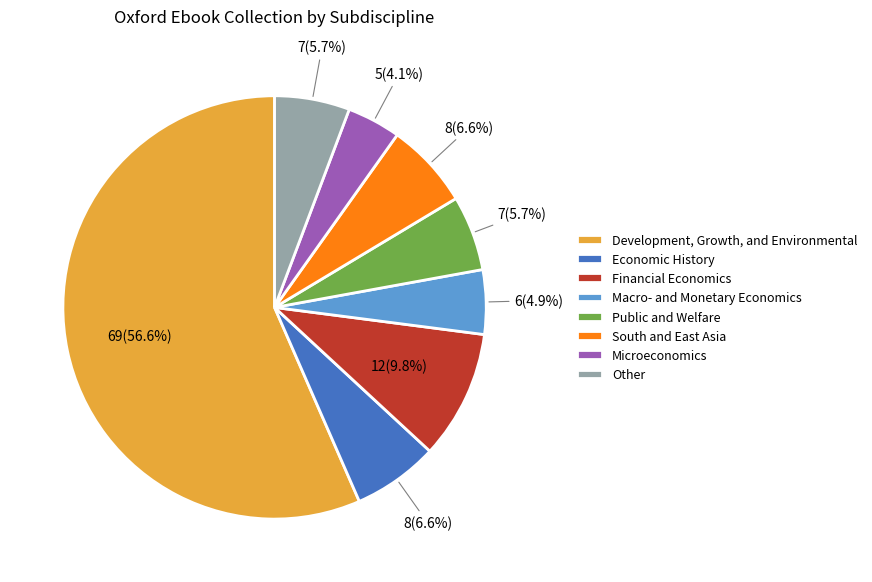

Is the sum of Financial Economics and South and East Asia greater than half?

No